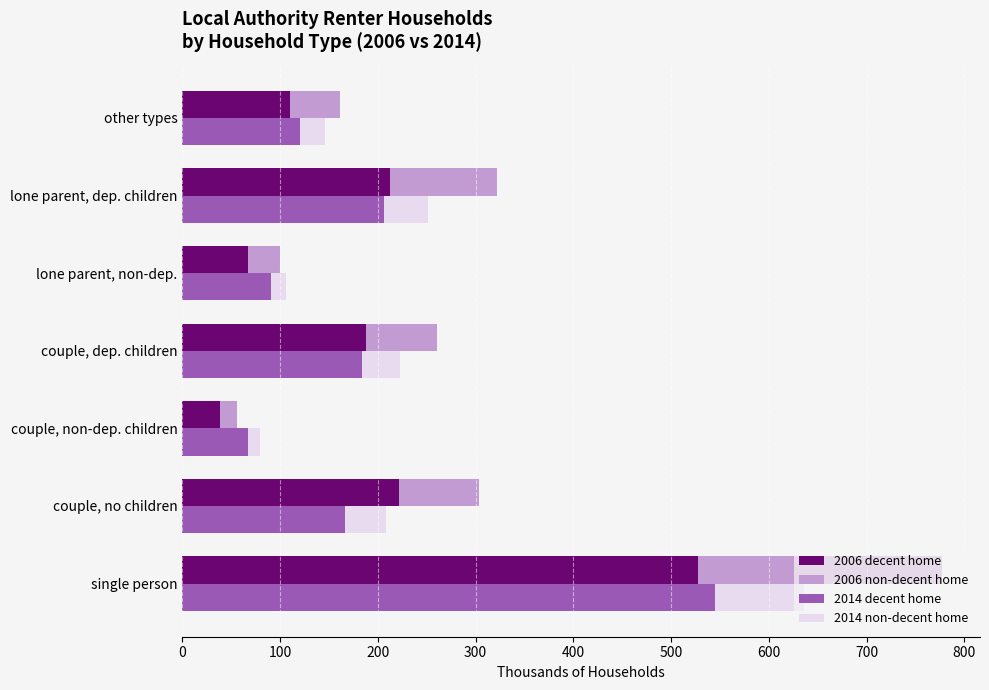

How many bars are there in total?

28